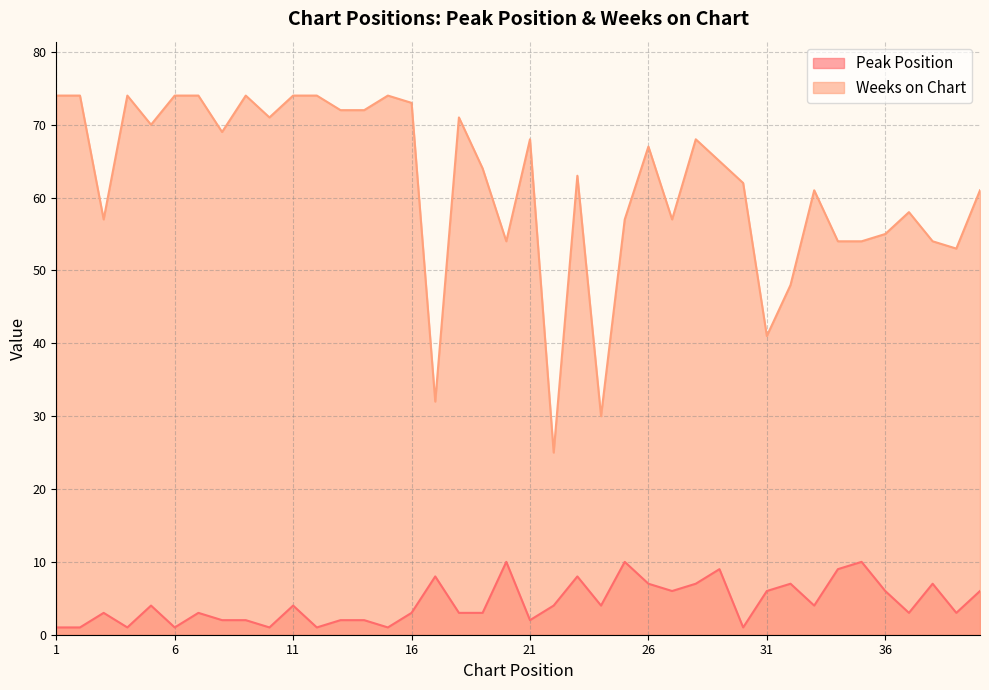

At which label is Weeks on Chart closest to 49?

32